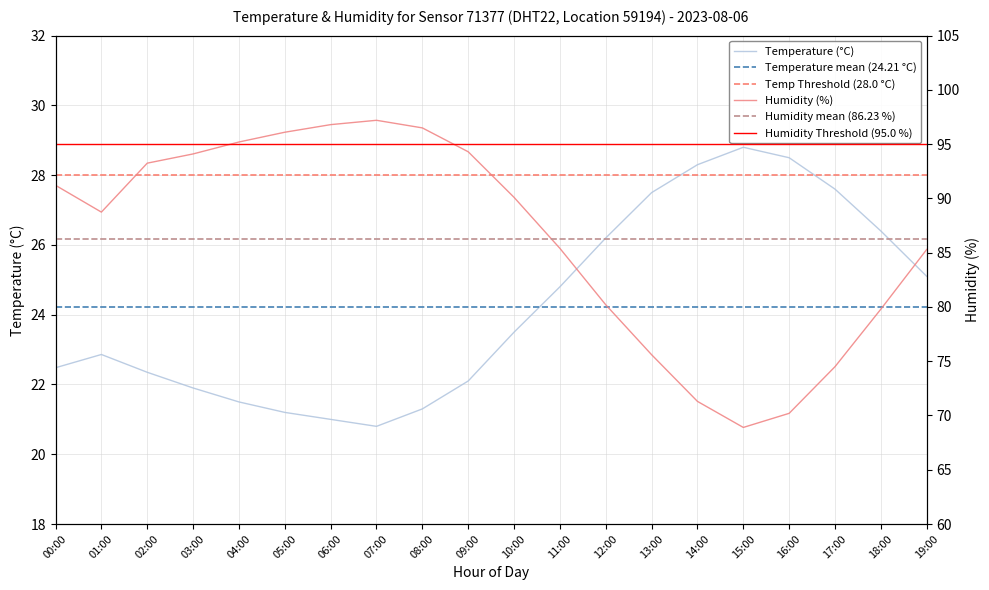

What is the minimum value for Temperature (°C)?

20.8